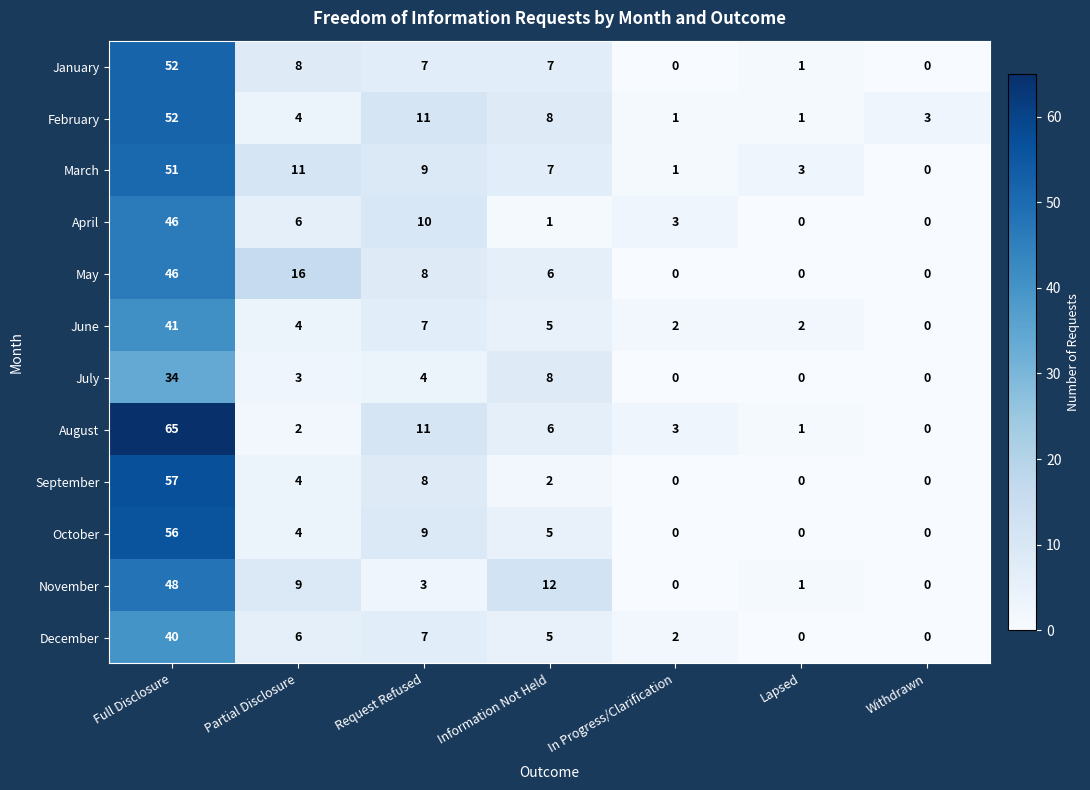

What is the total value across all series at Lapsed?

9